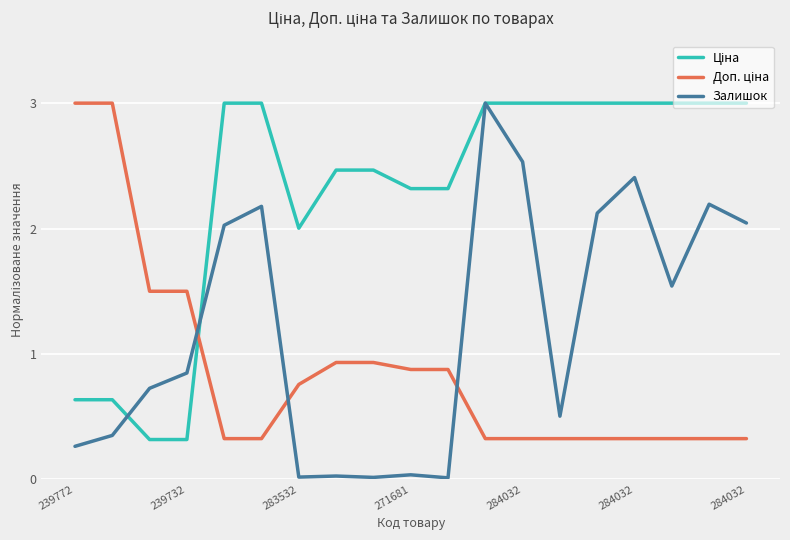

What is the maximum value shown in the chart?

3.0